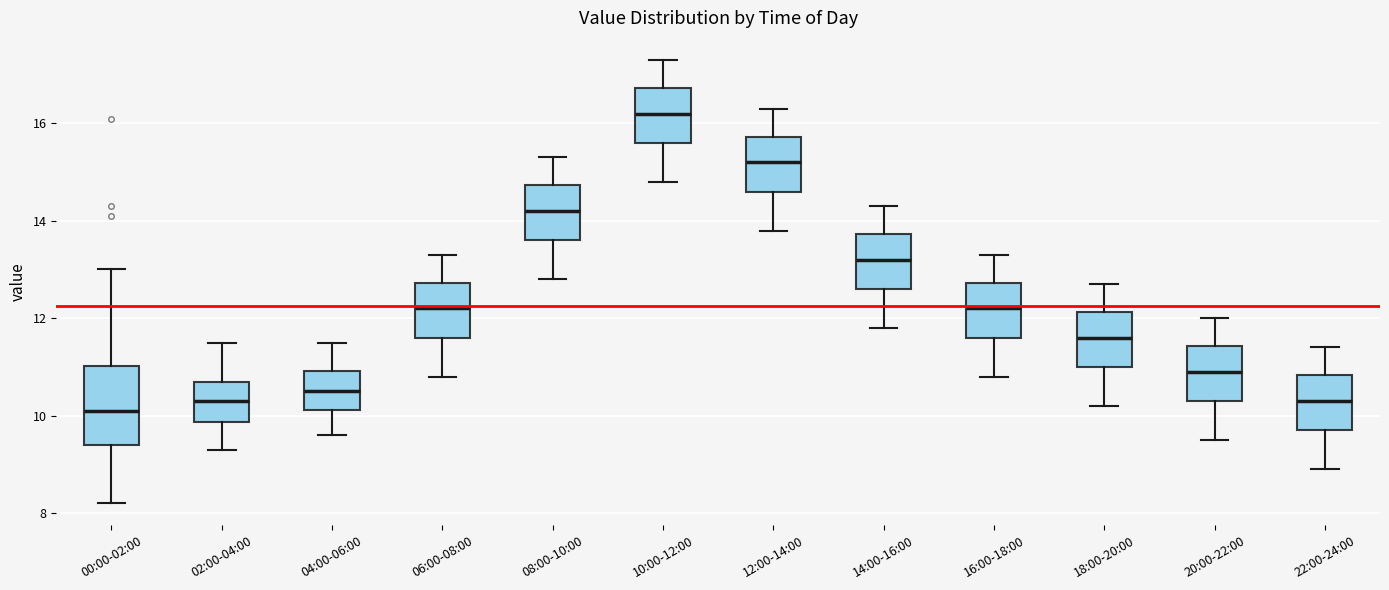

Which box's median line is the lowest?

00:00-02:00